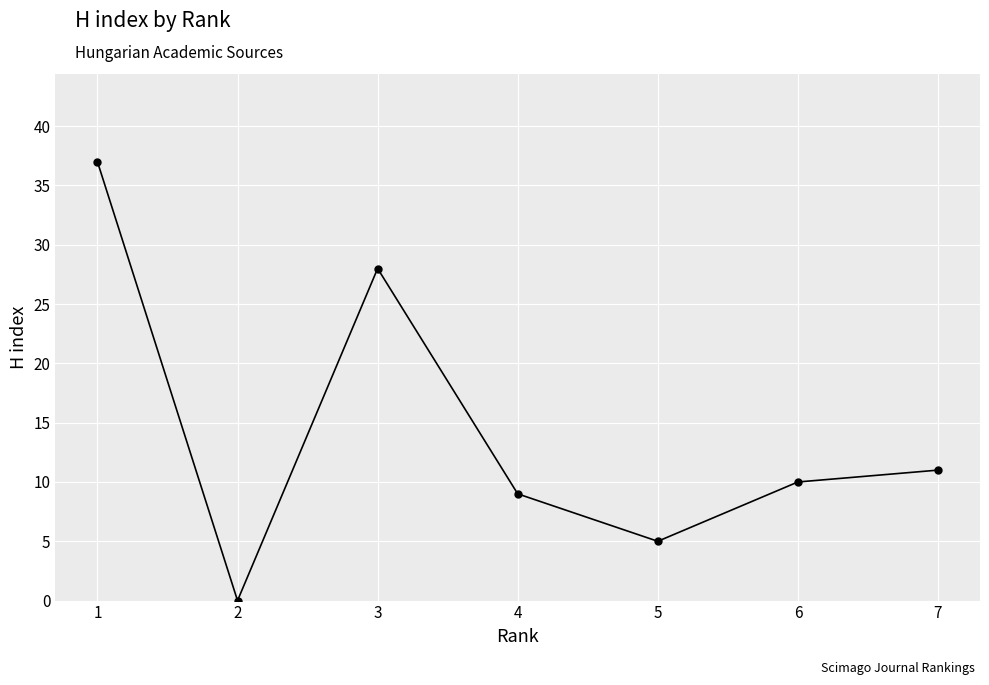

List the labels in order of value, smallest first.

2, 5, 4, 6, 7, 3, 1